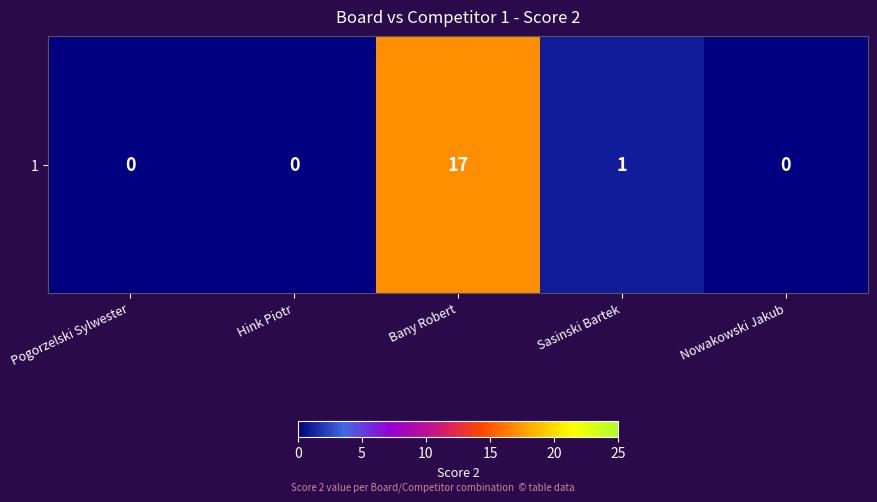

At which label is the value closest to 8?

Sasinski Bartek